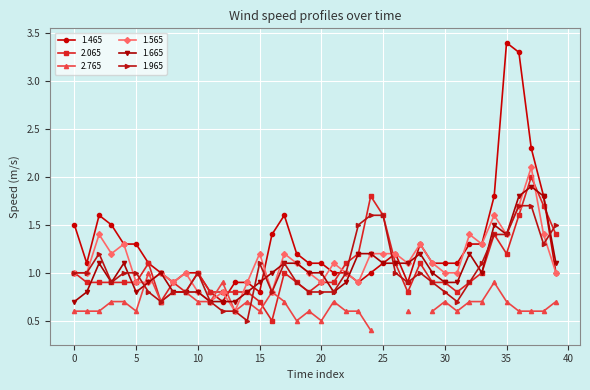

What is the lowest value of the 2.065 series?

0.5